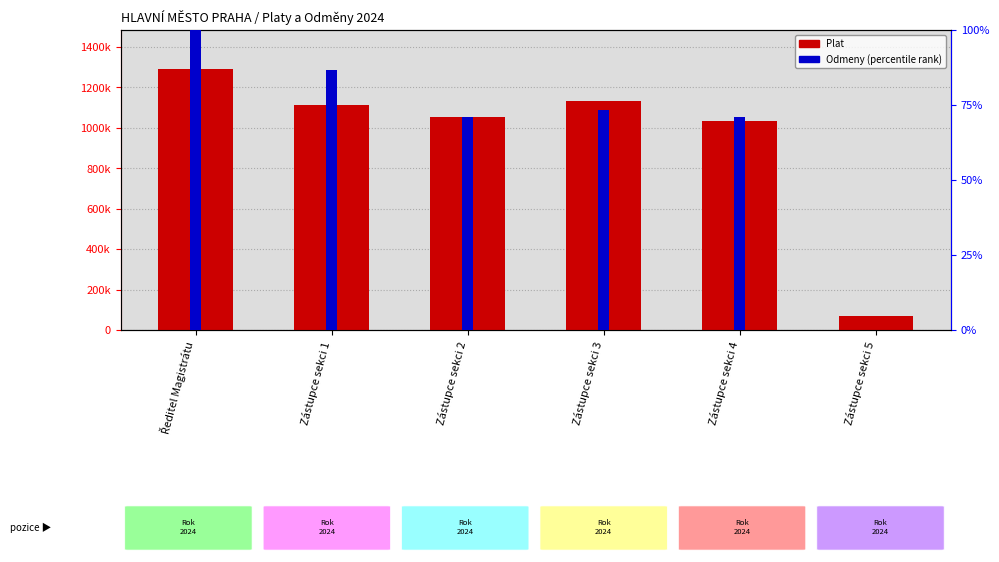

How many data points in Plat are above 1114260?

2